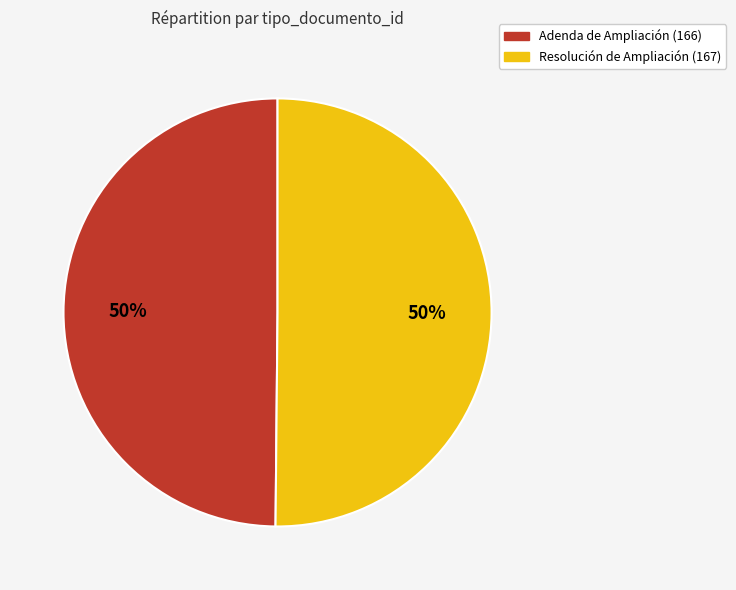

Combined, do Resolución de Ampliación (167) and Adenda de Ampliación (166) account for over 50%?

Yes